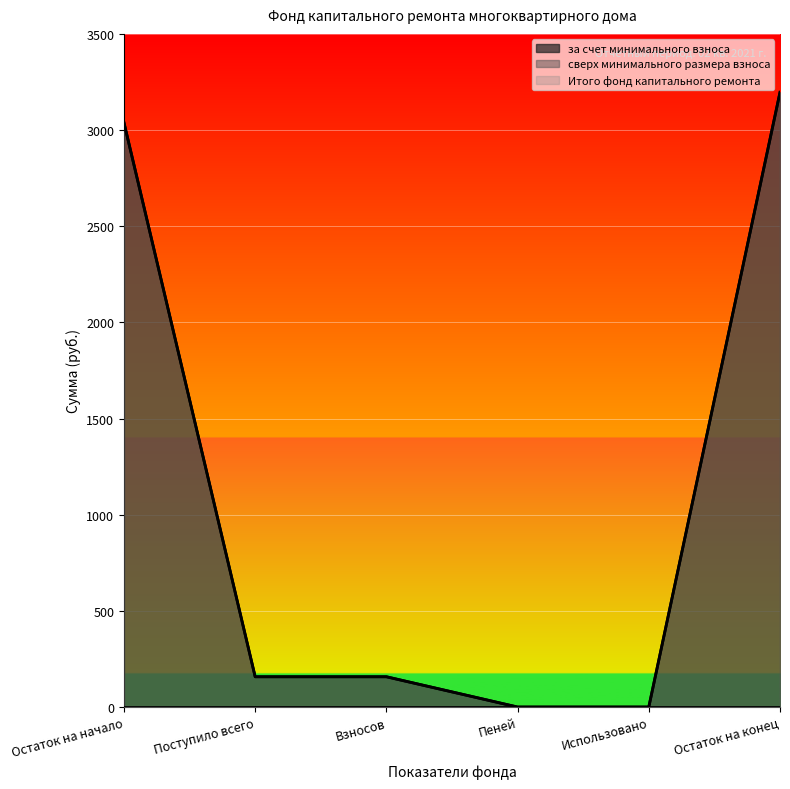

How many positive values does the за счет минимального взноса (линия) series have?

4